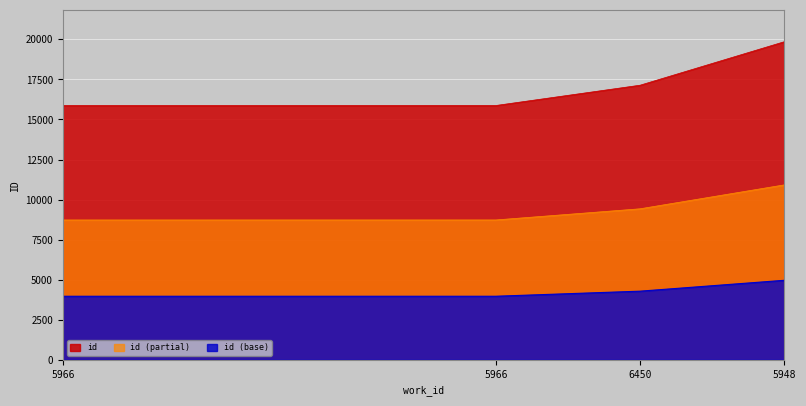

What are all the series names shown in the legend?

id, id (partial), id (base)